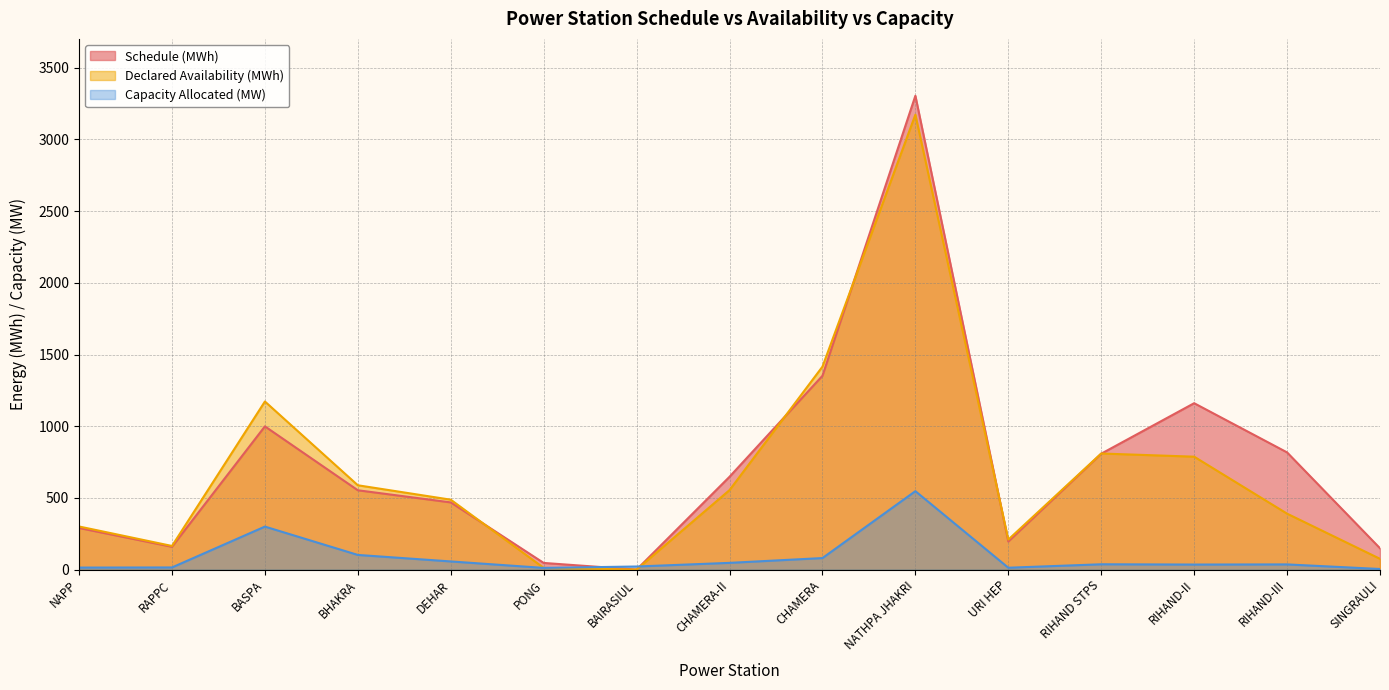

At which category is the sum across all series the highest?

NATHPA JHAKRI